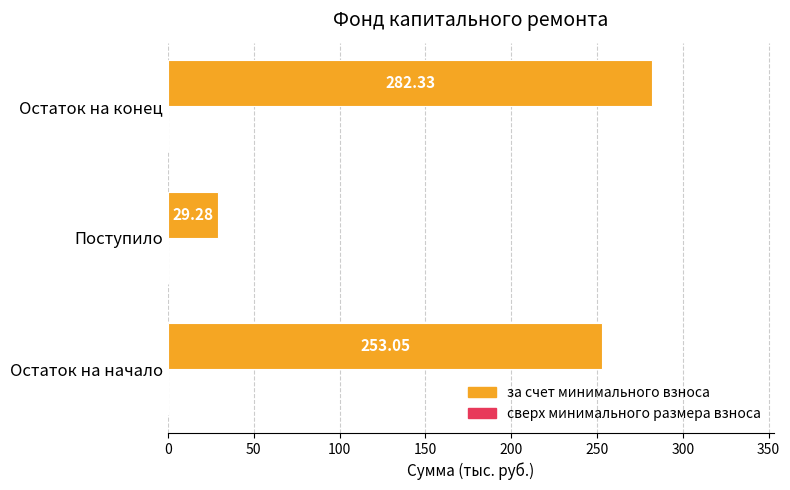

How many bars are there in total?

3